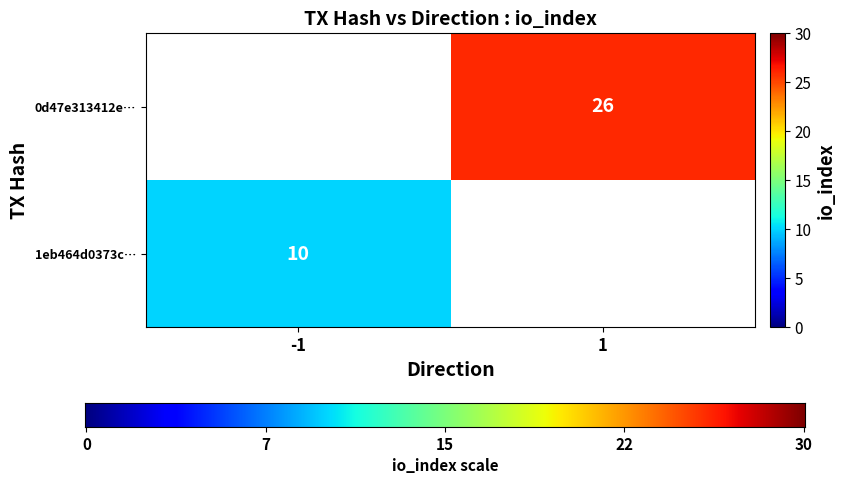

The value of 1eb464d0373c… at -1 is 10. True or false?

True